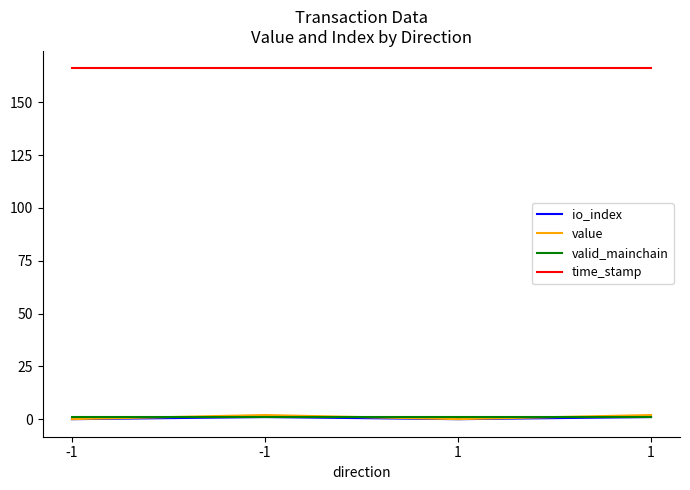

How many values in the value series are below 1?

2